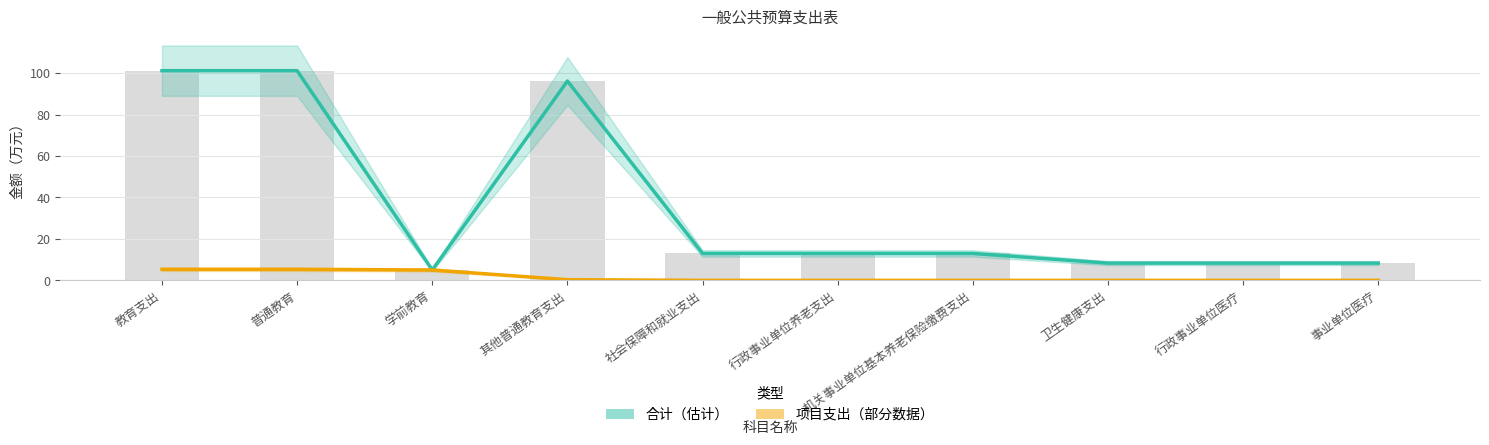

Which series has the largest range (max minus min)?

合计（估计）